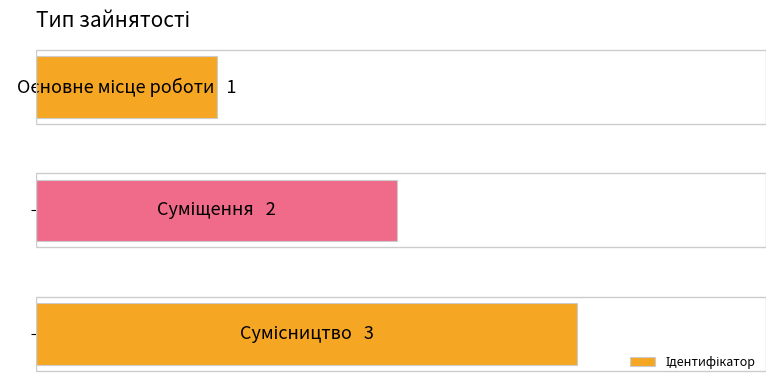

What is the minimum value shown in the chart?

1